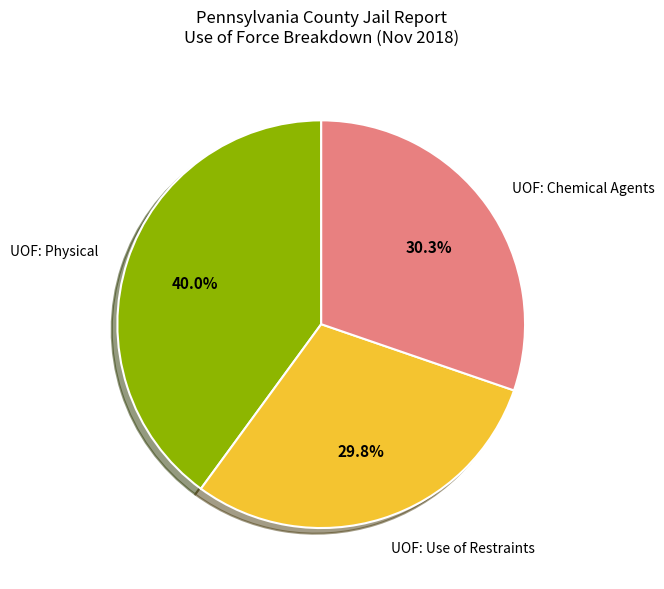

To the nearest percent, what is the average slice percentage?

33%